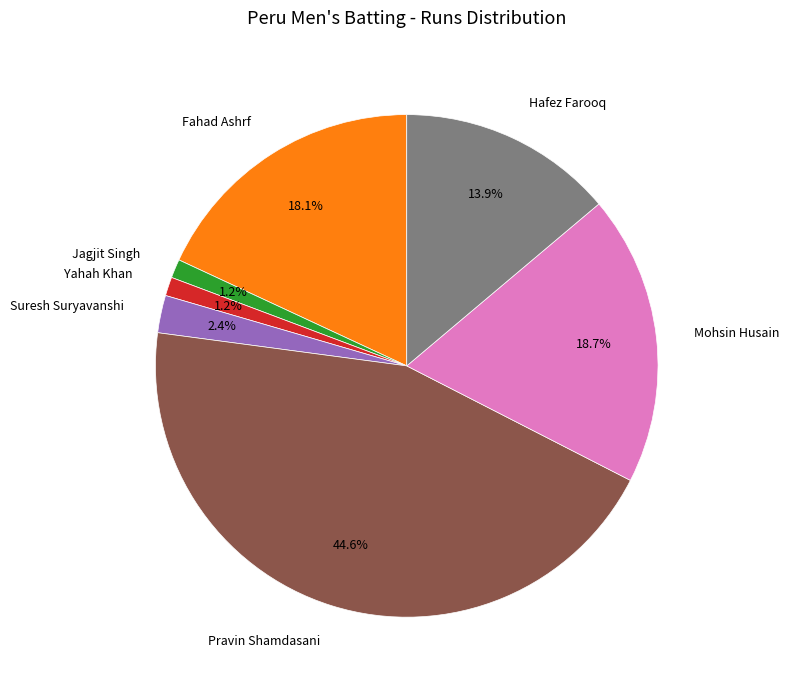

Does Fahad Ashrf account for over 50% of the chart?

No